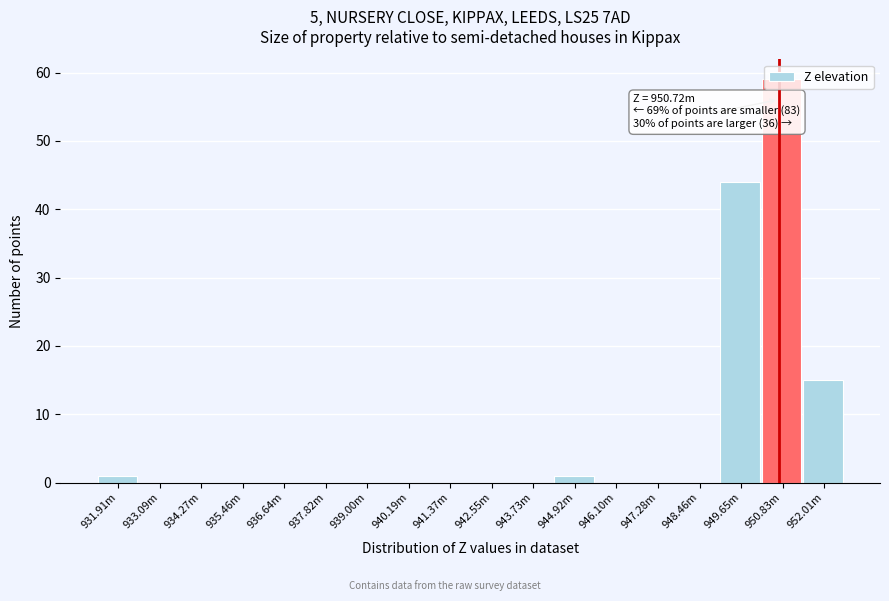

Which label corresponds to the largest value in the chart?

950.83m